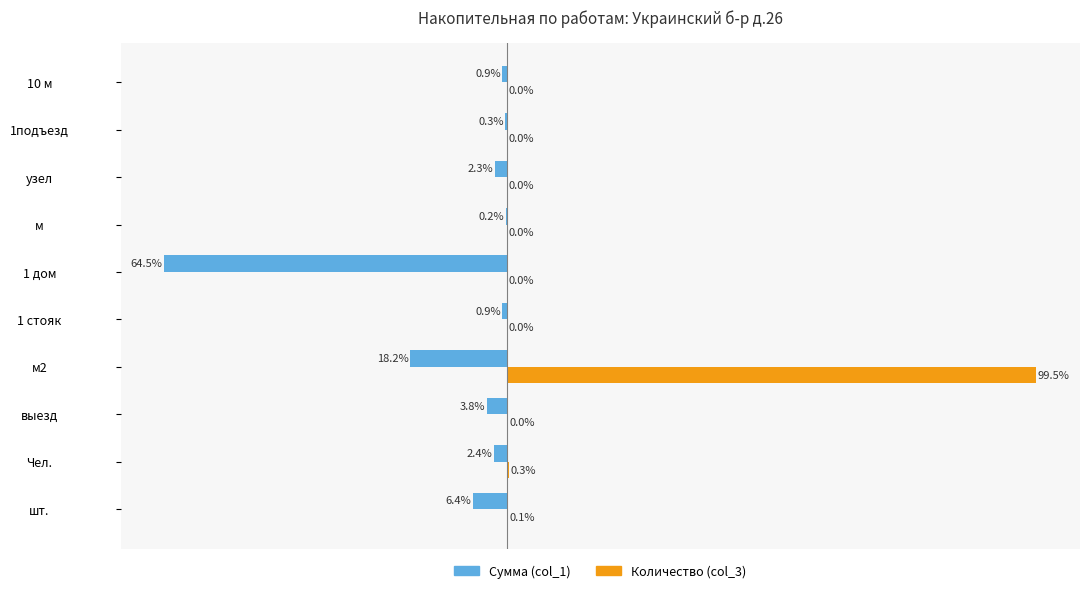

At which category does the chart reach its peak across all series?

м2